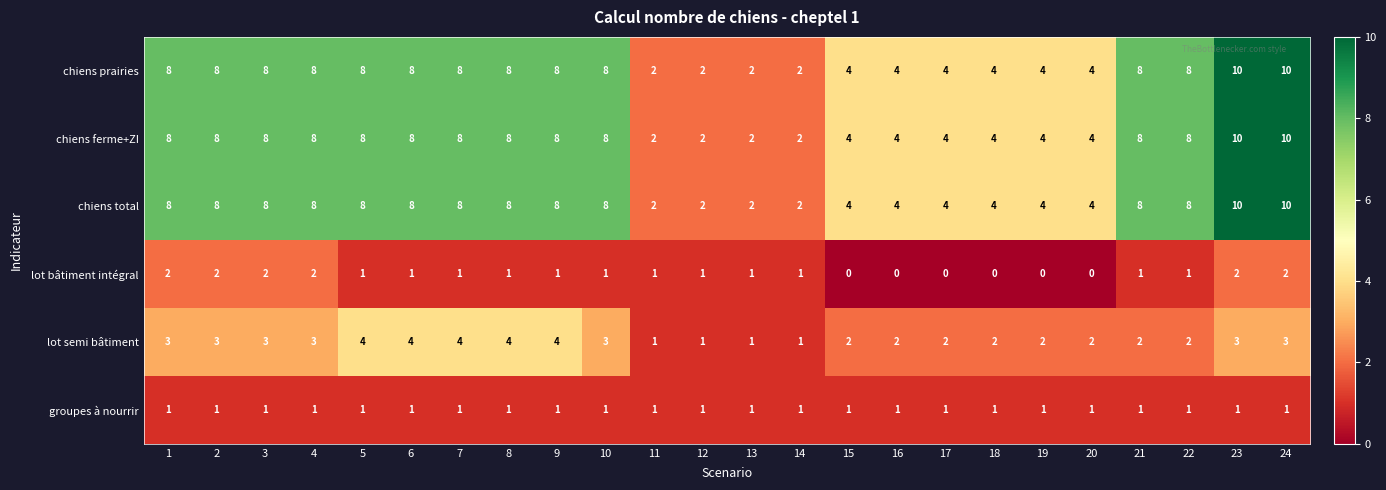

What is the highest value of the chiens prairies series?

10